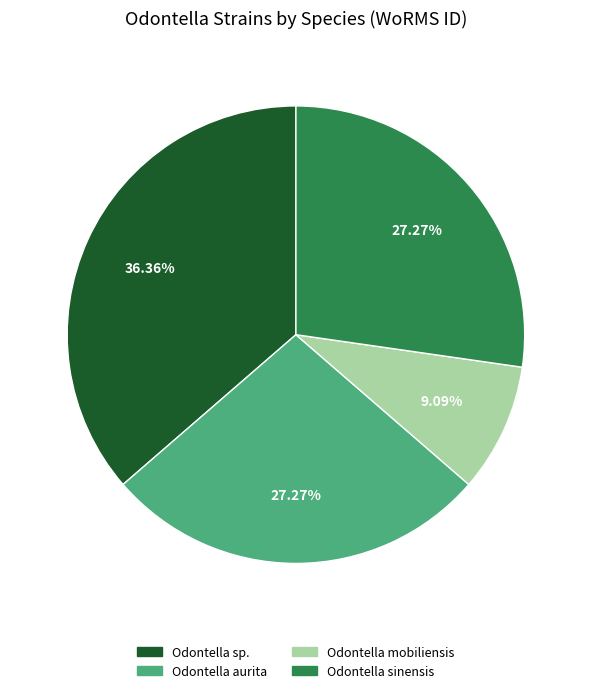

How many segments does this pie chart have?

4